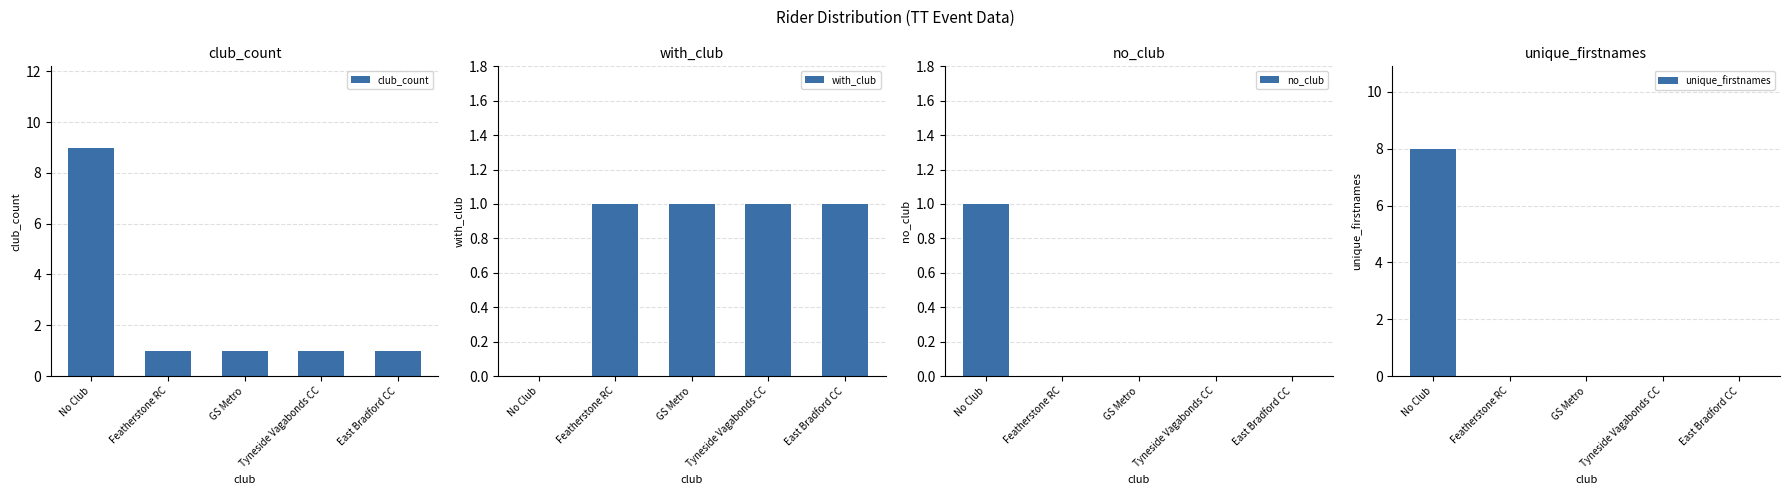

Rank the series at No Club from highest to lowest value.

club_count, unique_firstnames, no_club, with_club